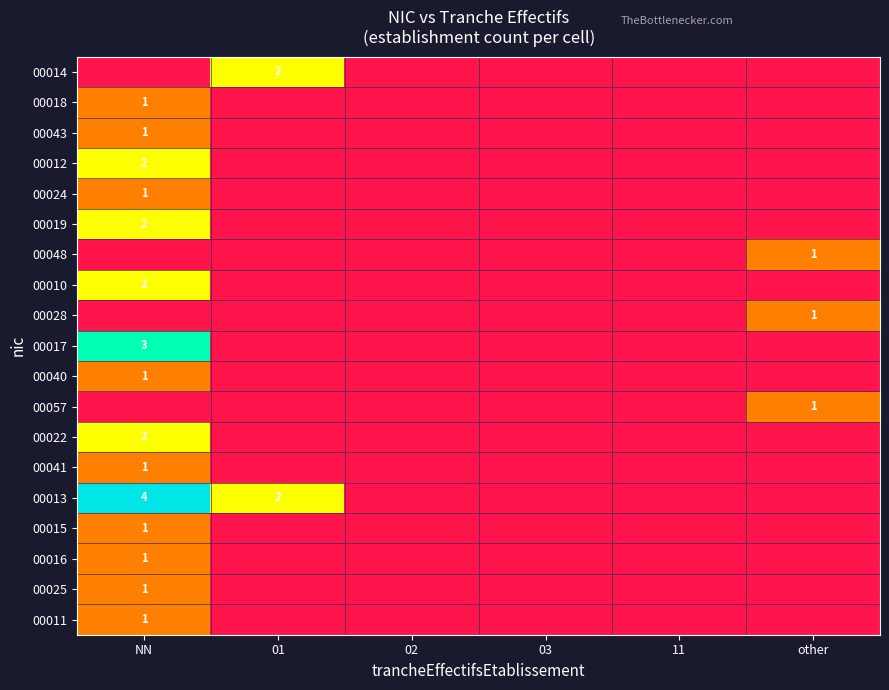

Count the number of data series in this chart.

19